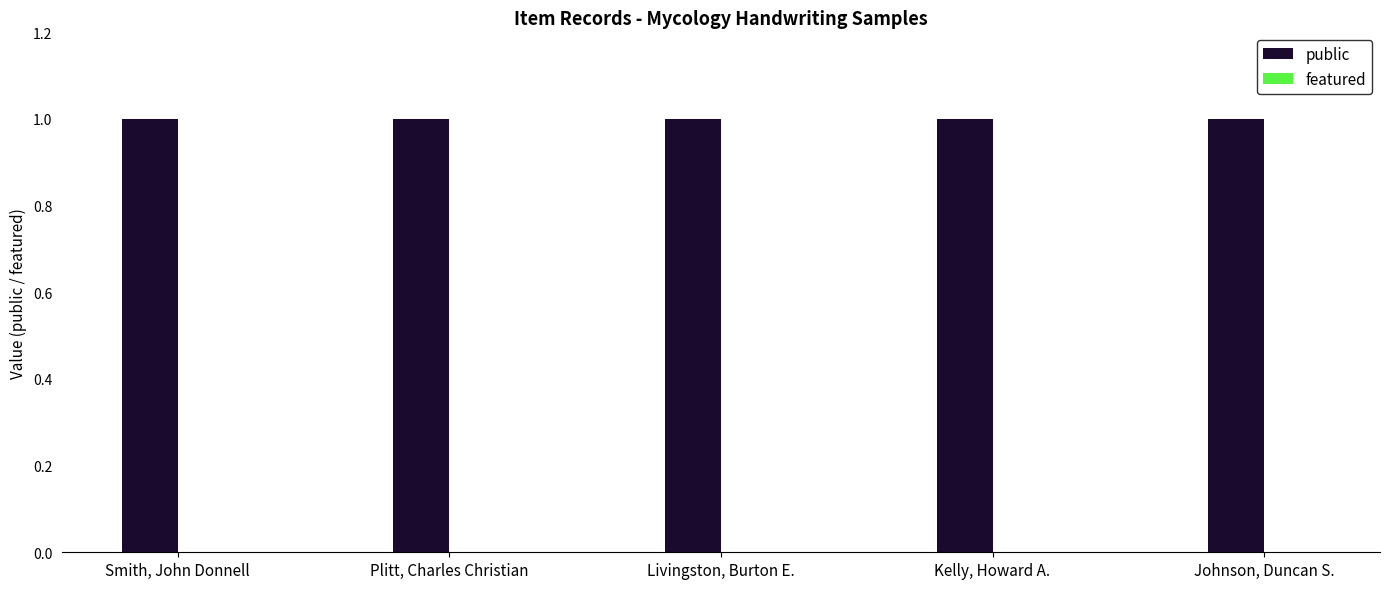

What is the difference between the highest and lowest values at Smith, John Donnell?

1